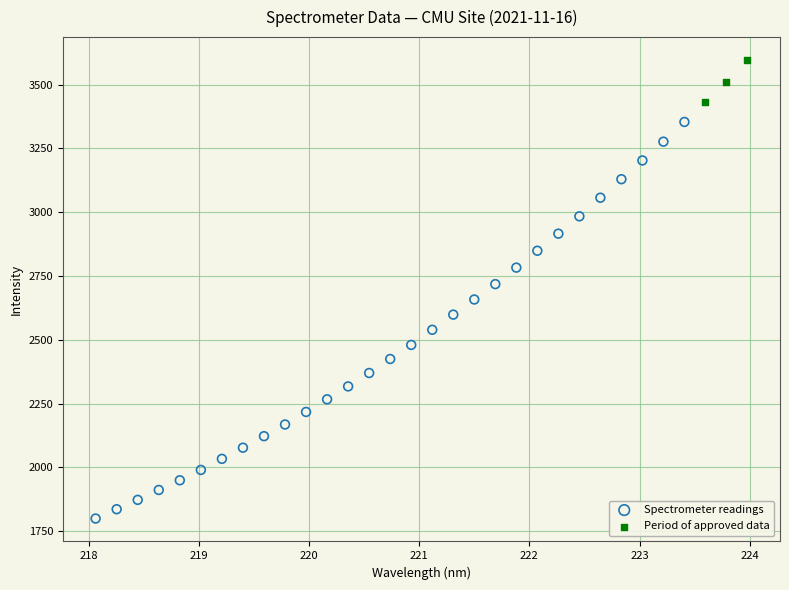

Which series contains the highest Y value?

Period of approved data